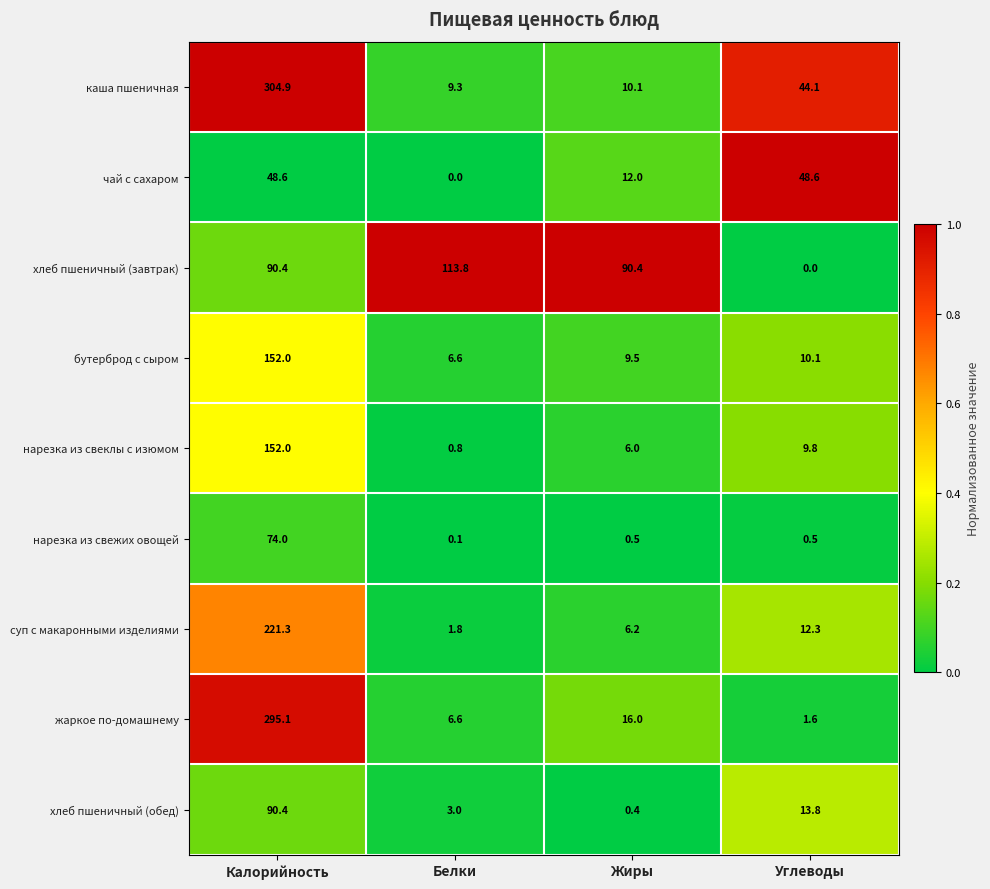

Which category has the lowest value in the чай с сахаром series?

Белки